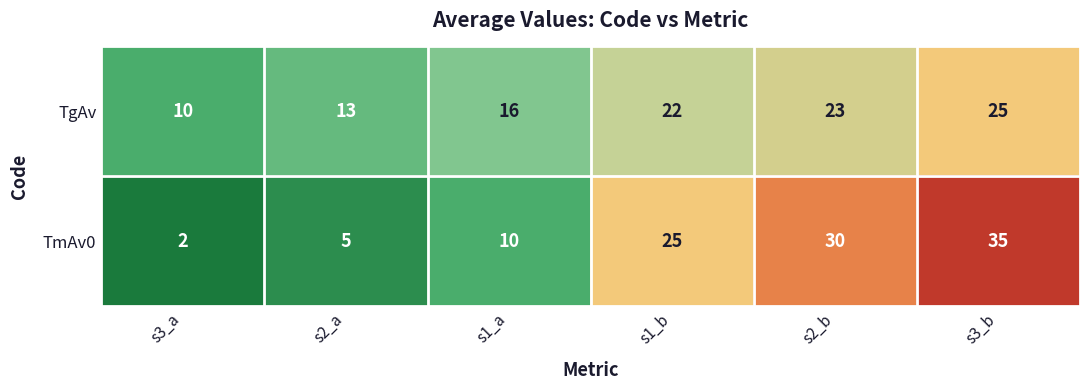

Reading right to left, transcribe all the data shown in this chart.

TgAv: 25	23	22	16	13	10
TmAv0: 35	30	25	10	5	2